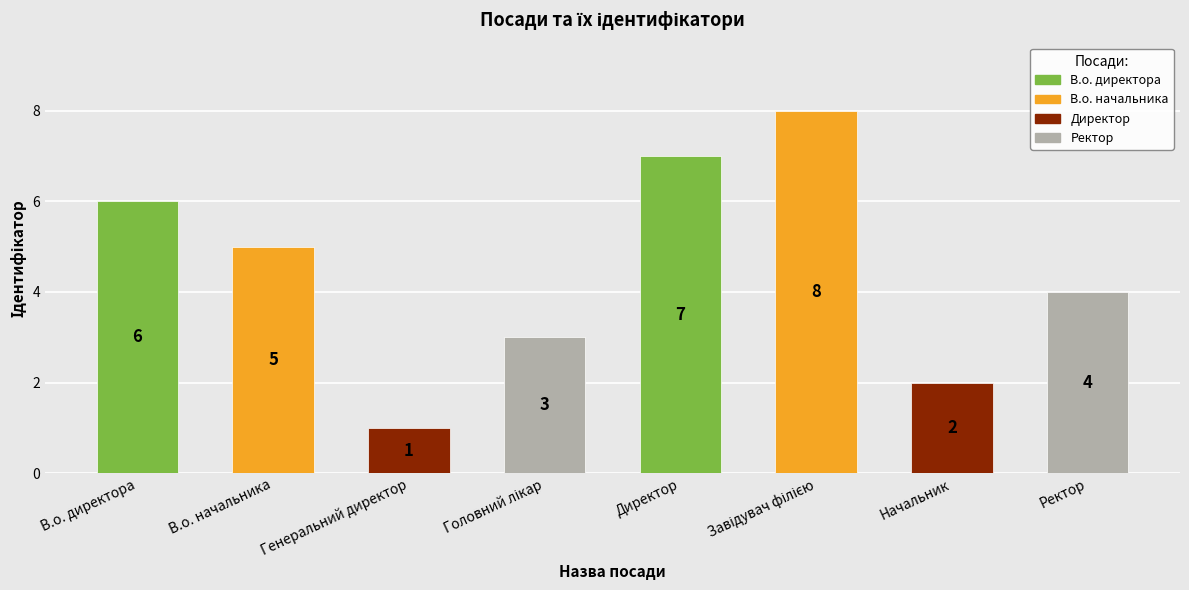

List the labels in order of value, smallest first.

Генеральний директор, Начальник, Головний лікар, Ректор, В.о. начальника, В.о. директора, Директор, Завідувач філією